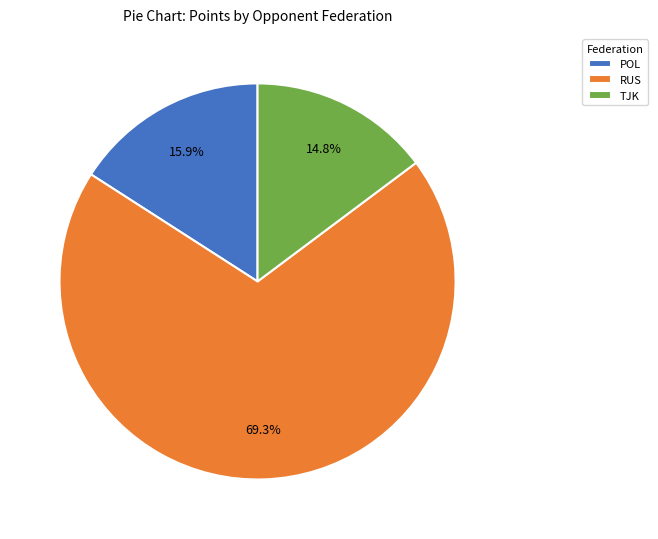

Rank the categories by value from highest to lowest.

RUS, POL, TJK